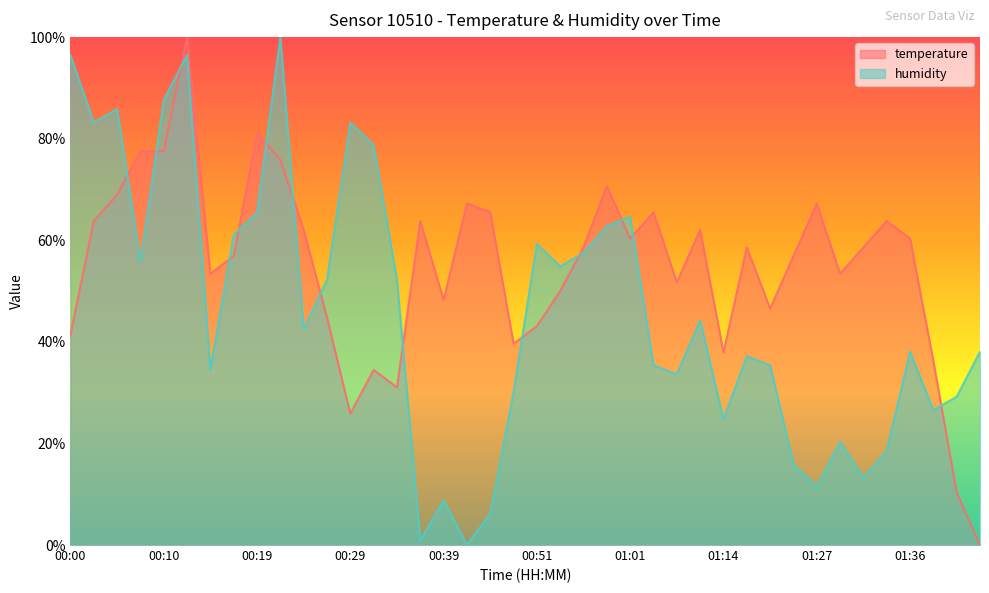

Between 00:24 and 01:32, which is larger?

00:24